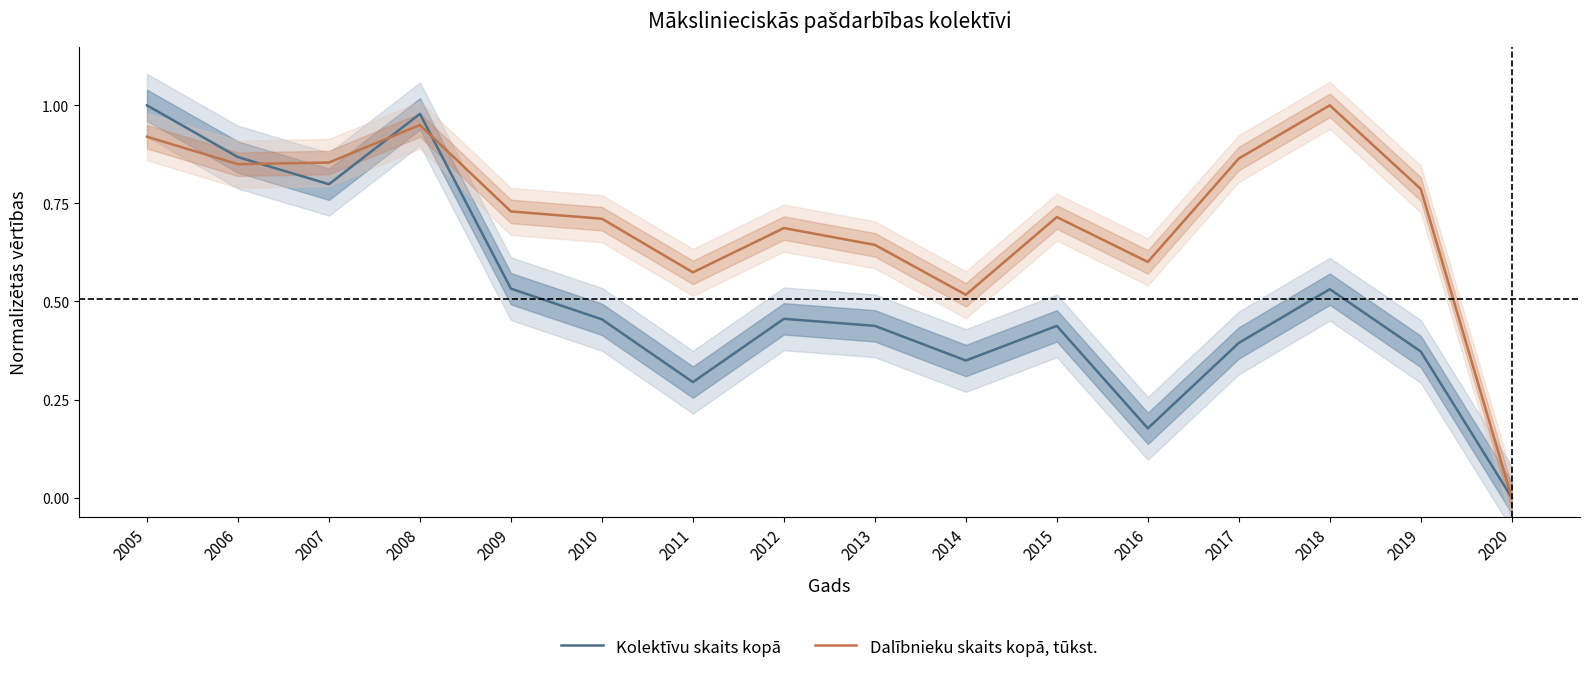

What is the approximate value of Dalībnieku skaits kopā, tūkst. at 2011?

0.6